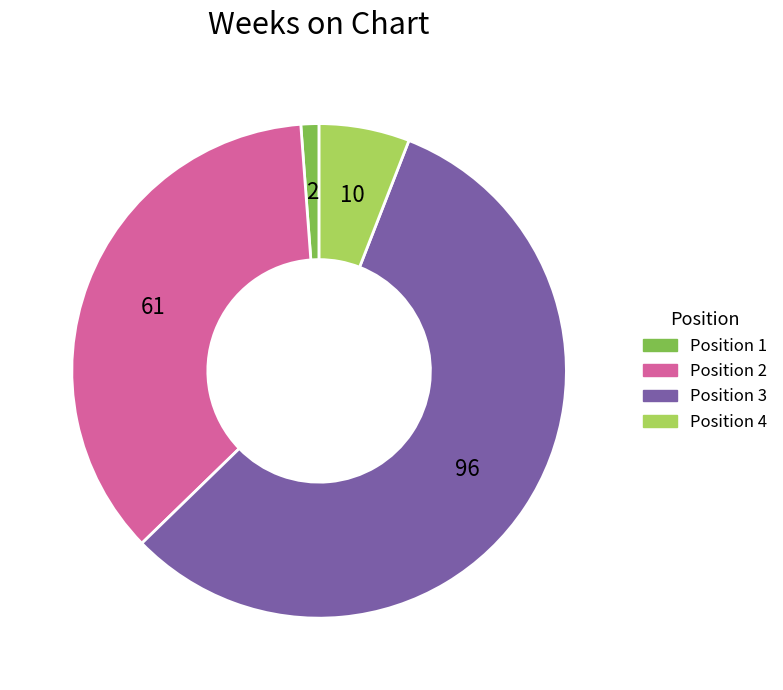

What is the largest slice in the pie chart?

Position 3